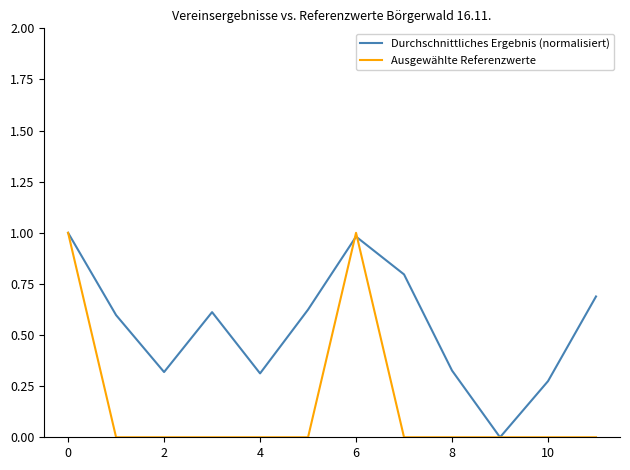

List the series in order of their overall mean, lowest first.

Ausgewählte Referenzwerte, Durchschnittliches Ergebnis (normalisiert)